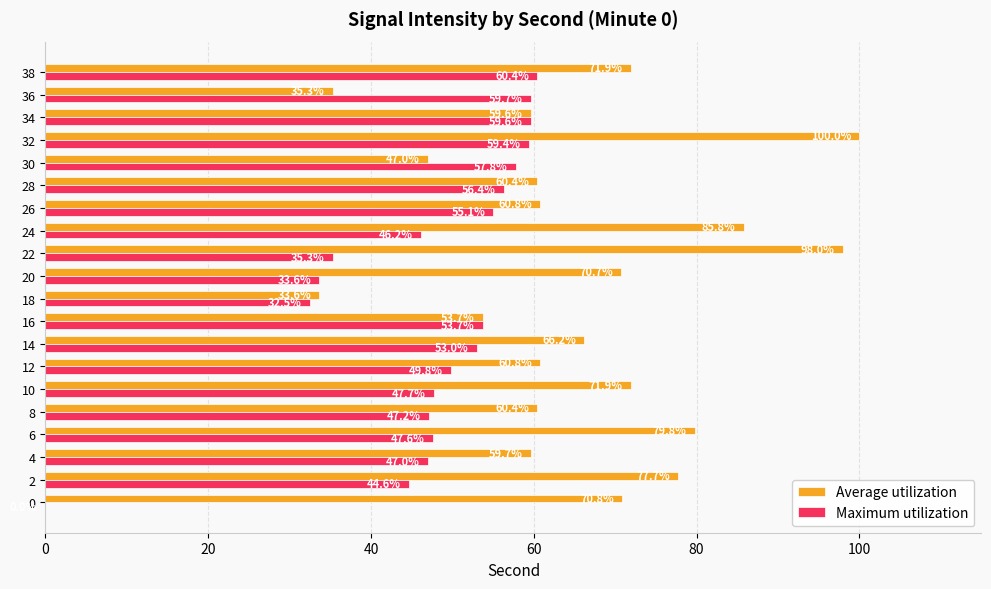

The Maximum utilization series shows 99.3 at 28. True or false?

False